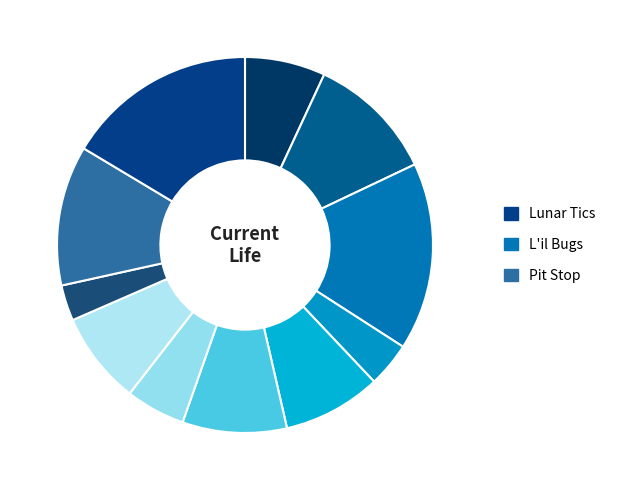

Count the number of slices in the pie.

11